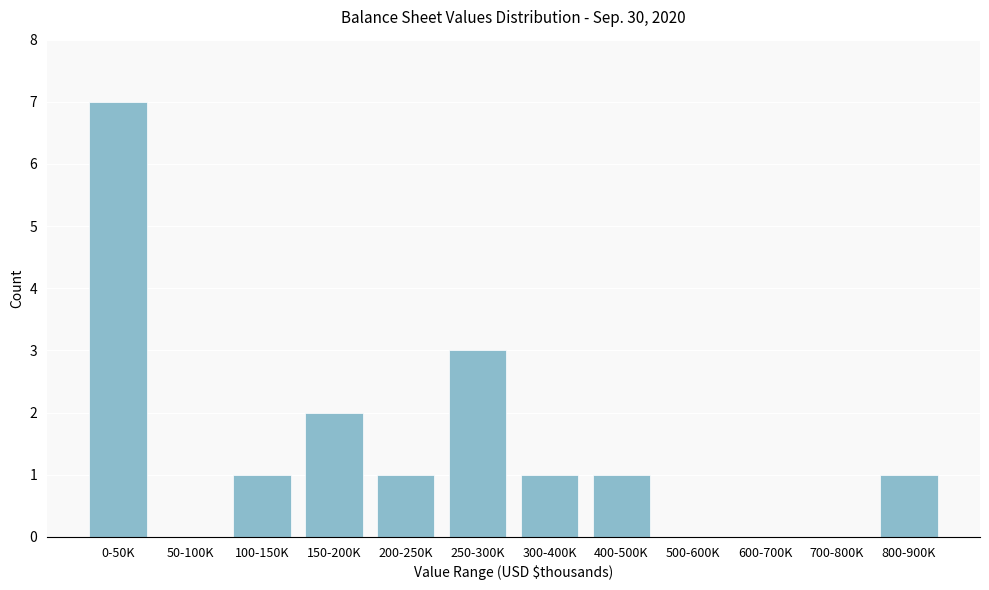

Reading left to right, extract all data points from this chart.

0-50K=7	50-100K=0	100-150K=1	150-200K=2	200-250K=1	250-300K=3	300-400K=1	400-500K=1	500-600K=0	600-700K=0	700-800K=0	800-900K=1